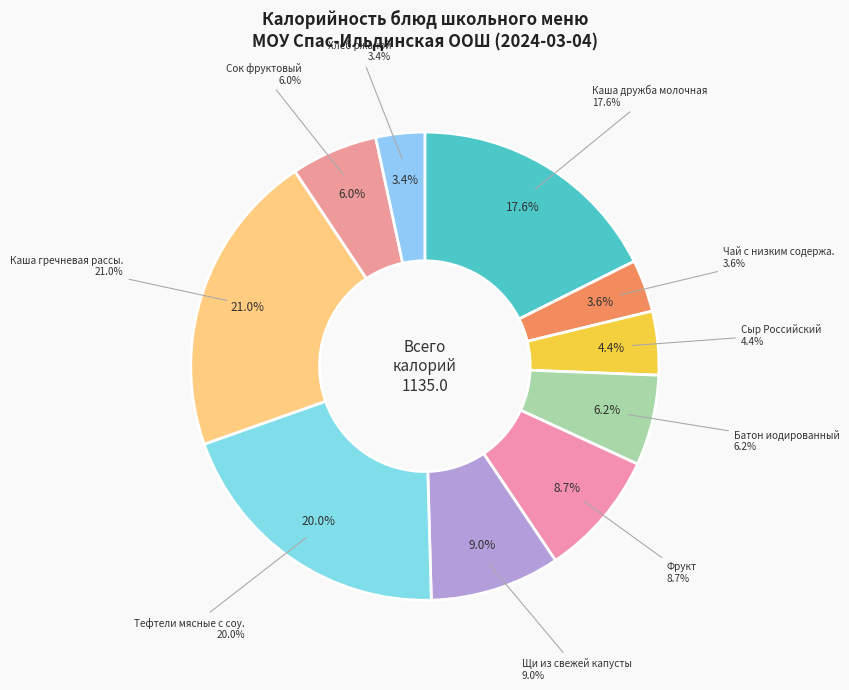

What percentage is NOT represented by Каша гречневая рассыпчатая?

79.0%